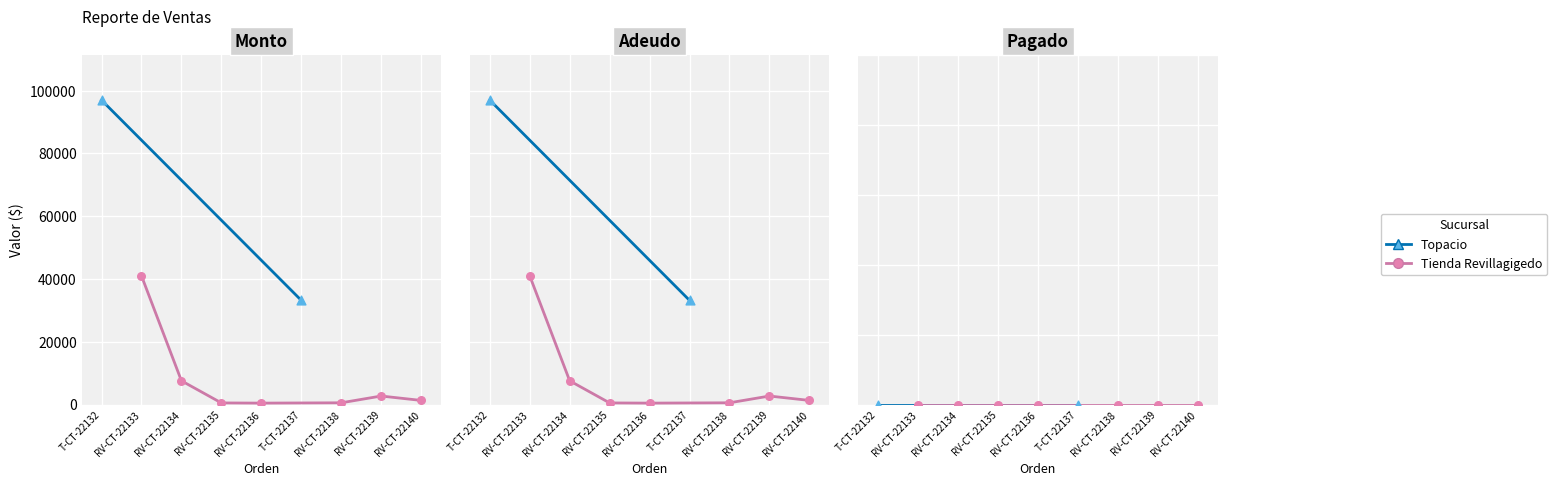

At how many categories does at least one series exceed 52342?

1